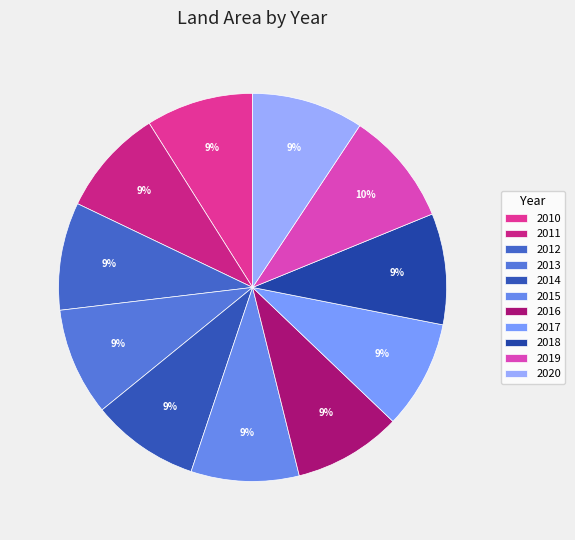

Count the number of slices in the pie.

11